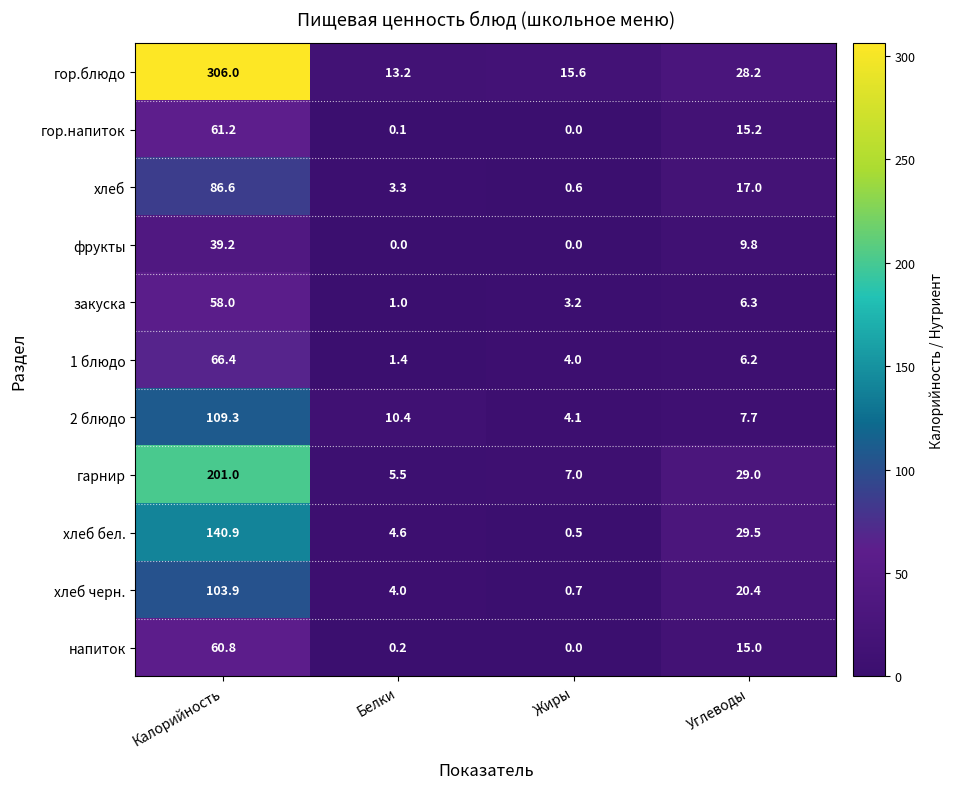

At Калорийность, list the series in order from smallest to largest.

фрукты, закуска, напиток, гор.напиток, 1 блюдо, хлеб, хлеб черн., 2 блюдо, хлеб бел., гарнир, гор.блюдо